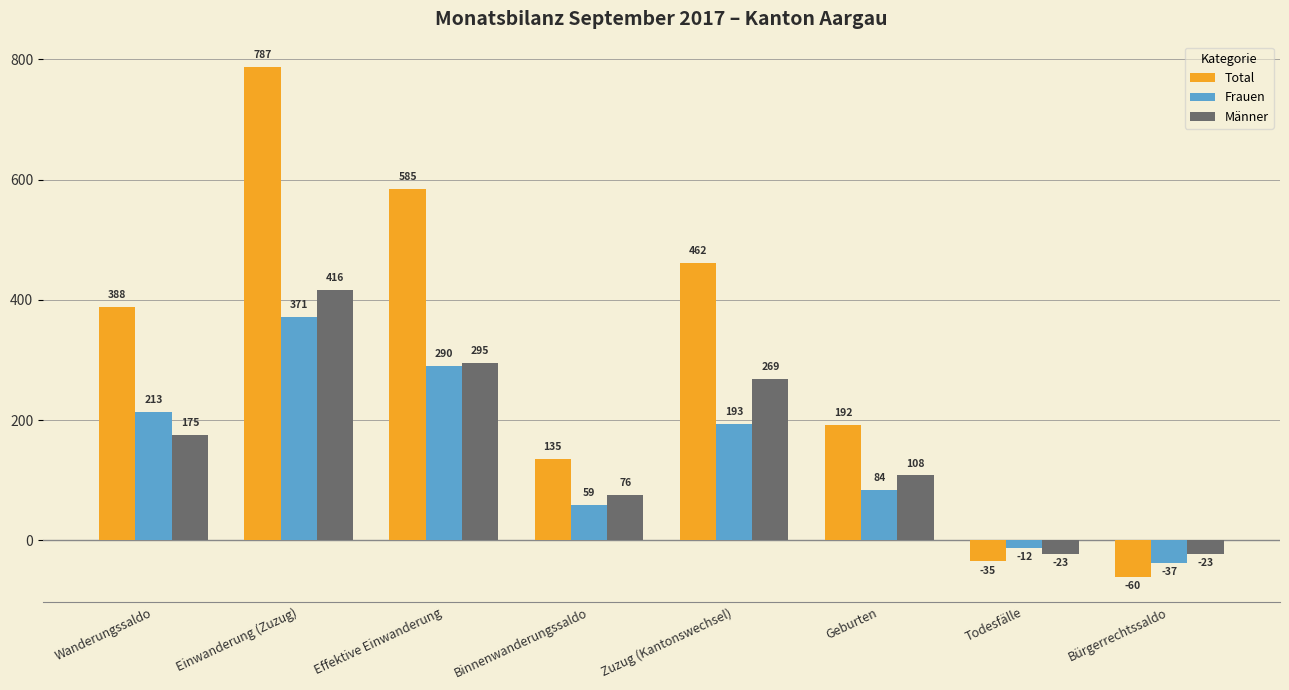

Which series has the widest spread of values?

Total